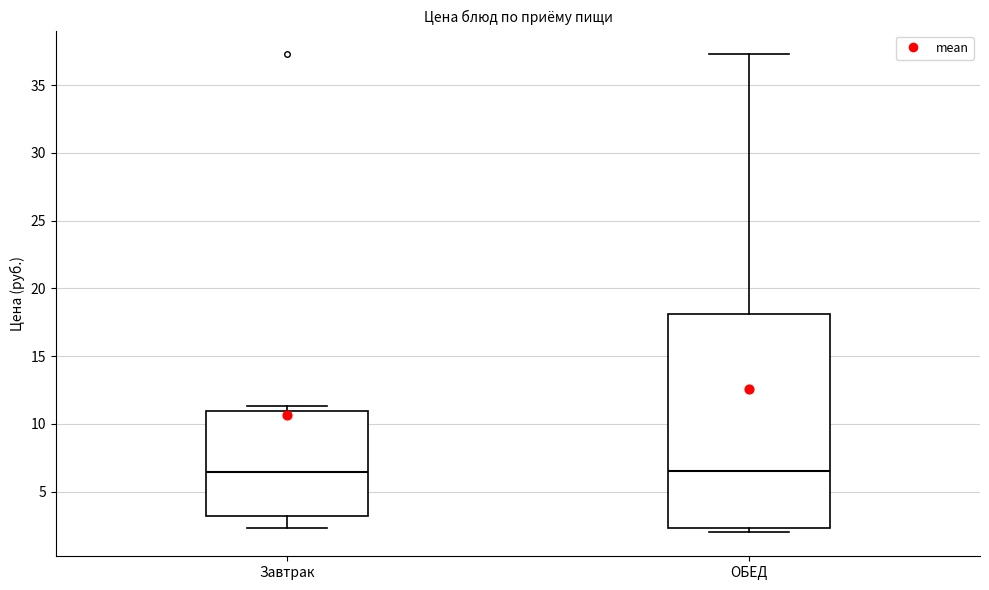

Where does the median line of the box for Завтрак sit on the y-axis? The values are not printed on the chart, so give them approximately, as read against the axis.

6.5